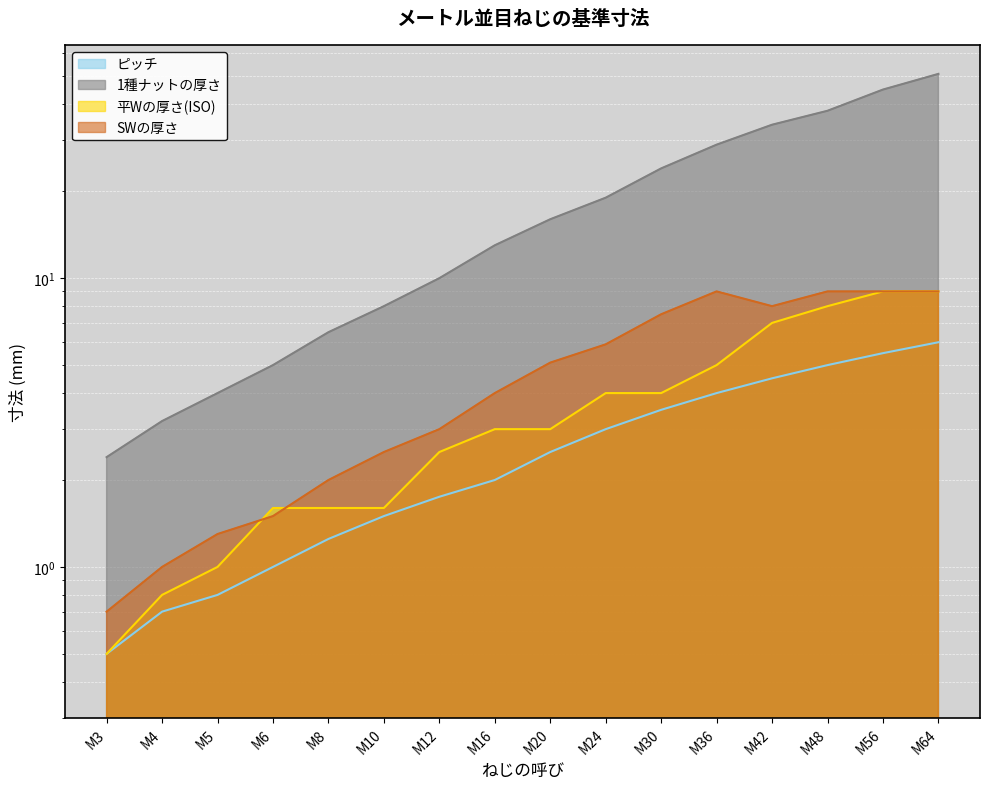

At M64, list the series in order from largest to smallest.

1種ナットの厚さ, 平Wの厚さ(ISO), SWの厚さ, ピッチ